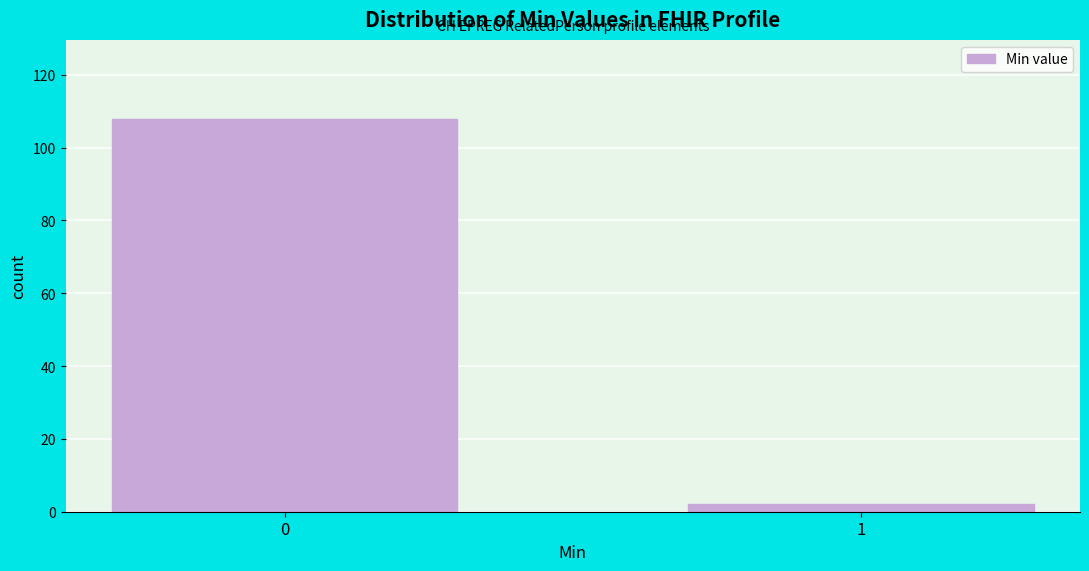

Reading left to right, list all the values displayed in this chart.

0=108	1=2